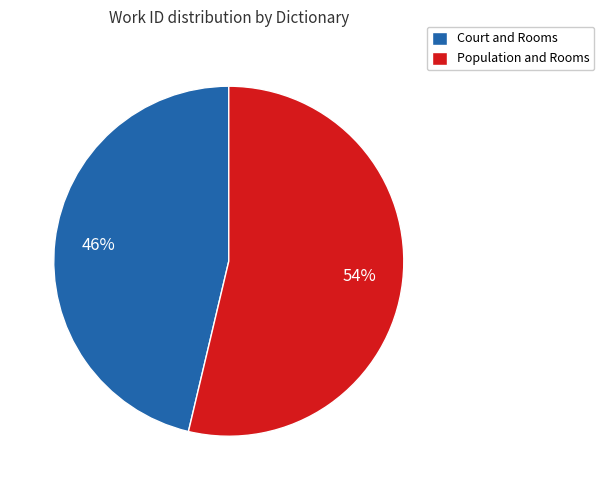

What percentage is the Court and Rooms slice, to the nearest percent?

46%